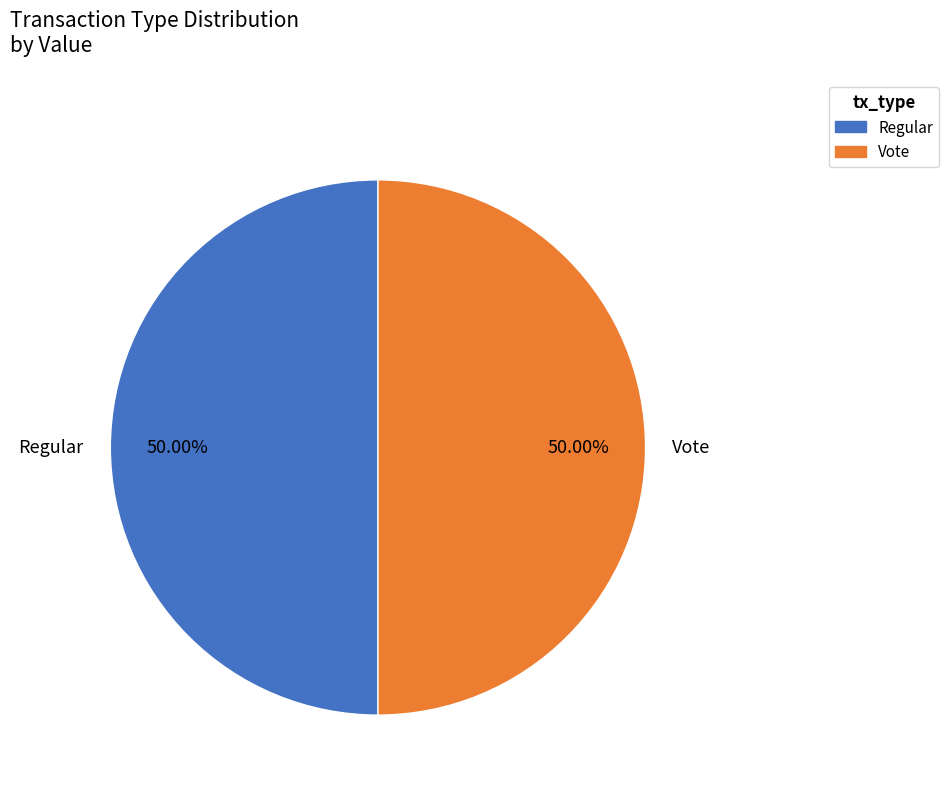

To the nearest percent, what is the difference between the largest and smallest slice percentages?

0%